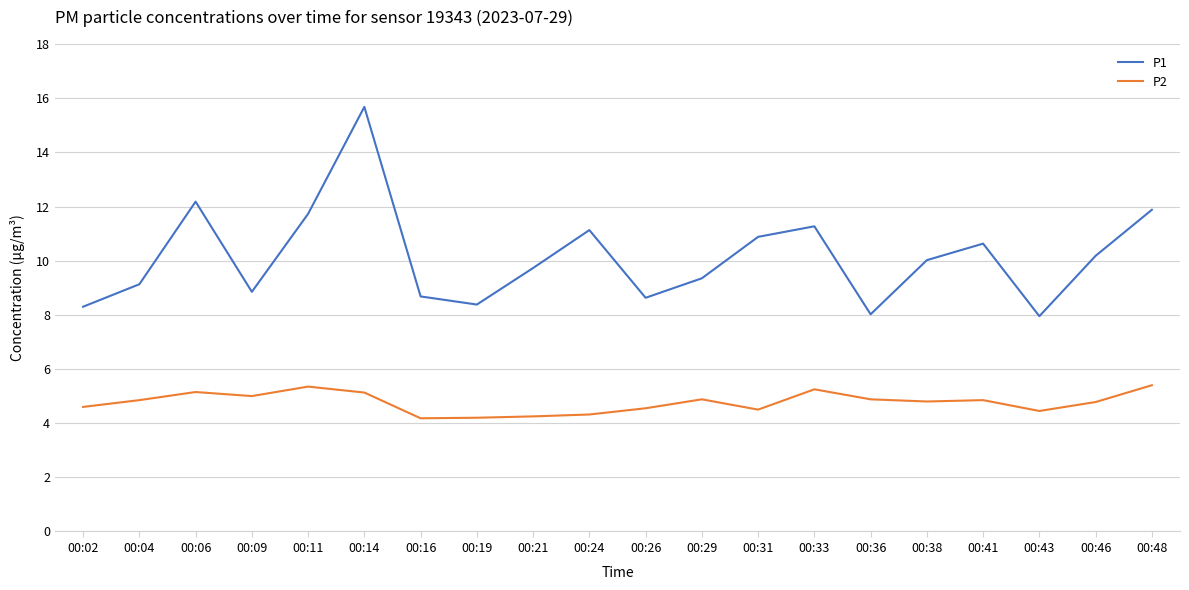

How many lines are shown in the chart?

2